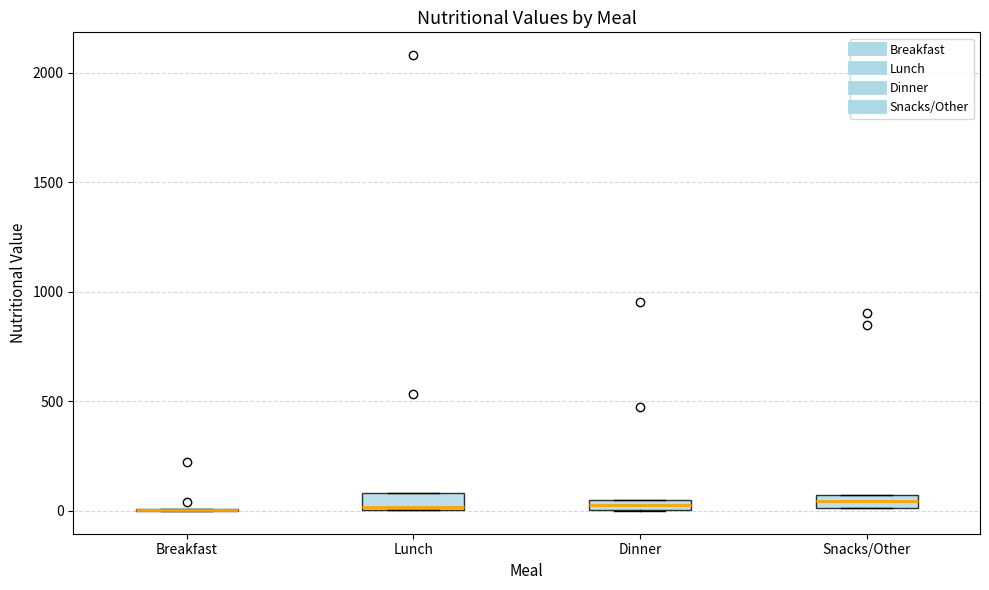

Where is the upper edge of the box for Lunch on the y-axis? The values are not printed on the chart, so give them approximately, as read against the axis.

100